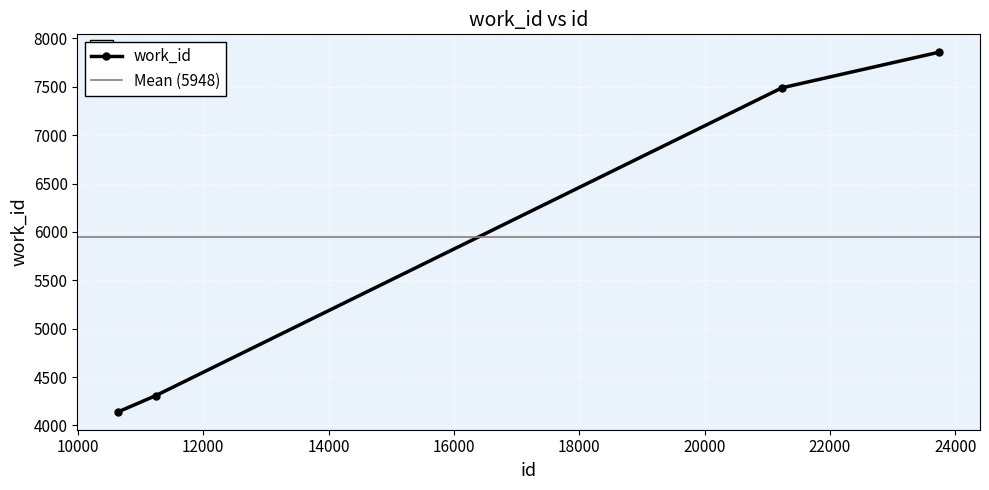

How many lines are shown in the chart?

1